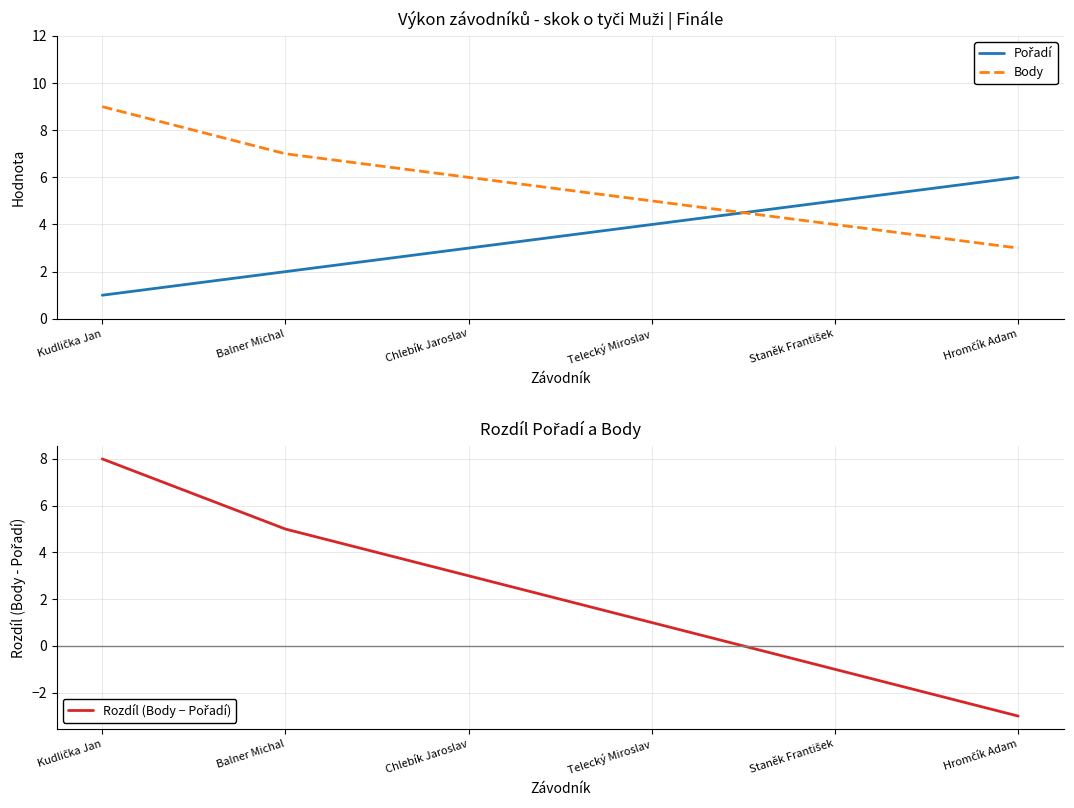

List the labels in order of Body value, largest first.

Kudlička Jan, Balner Michal, Chlebík Jaroslav, Telecký Miroslav, Staněk František, Hromčík Adam